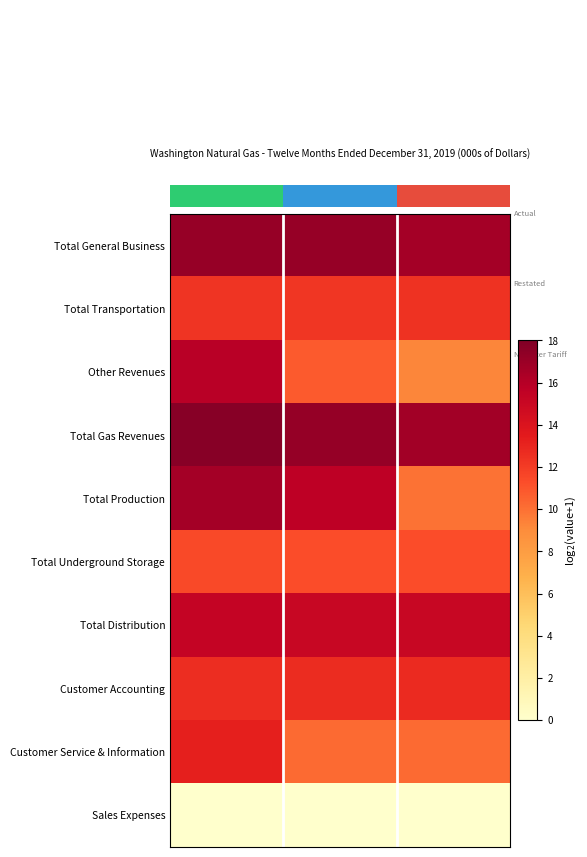

What is the difference between the highest and lowest values at CTR?

17.7